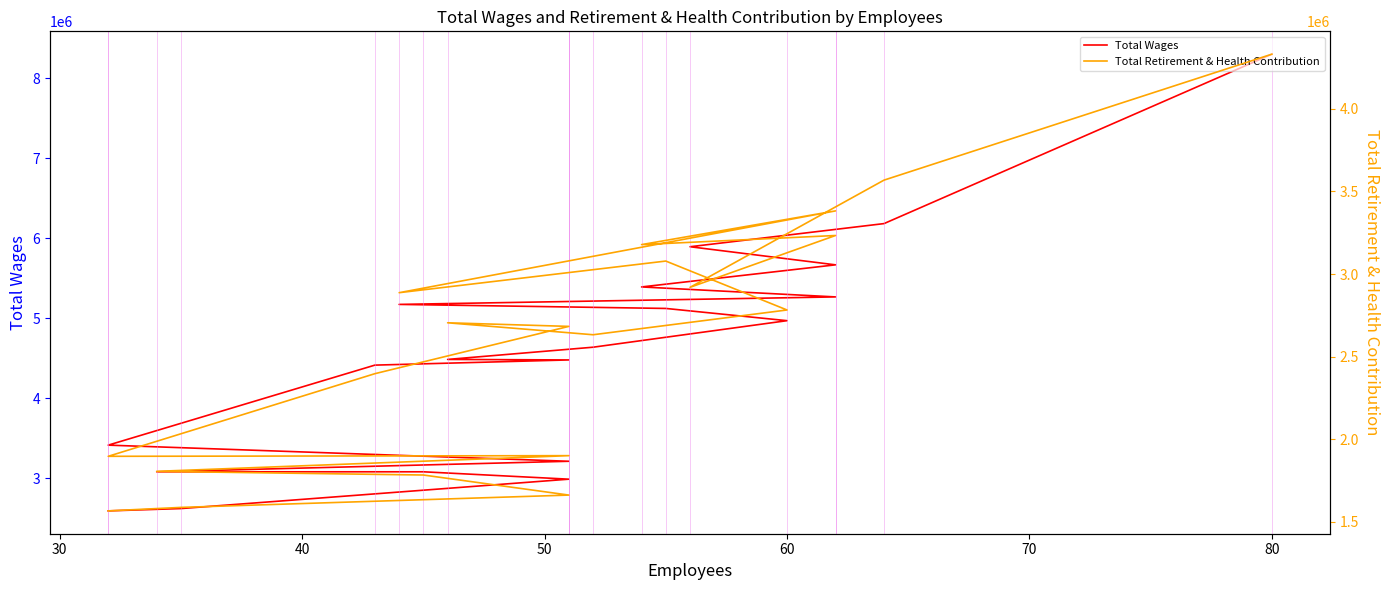

What is the total value across all series at 40?

8815083